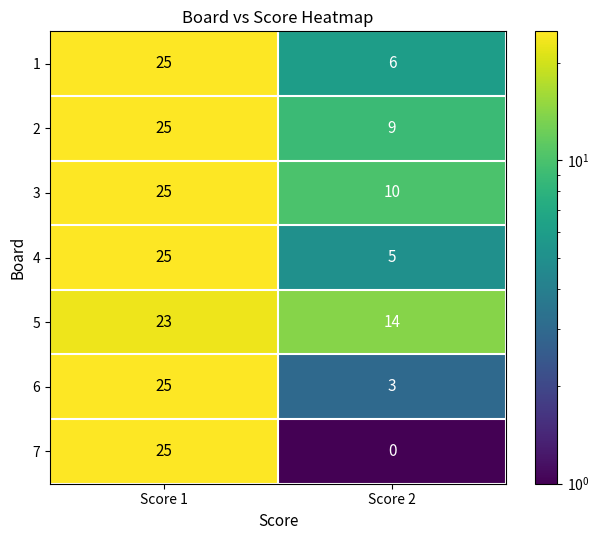

At which label does 1 reach its minimum?

Score 2